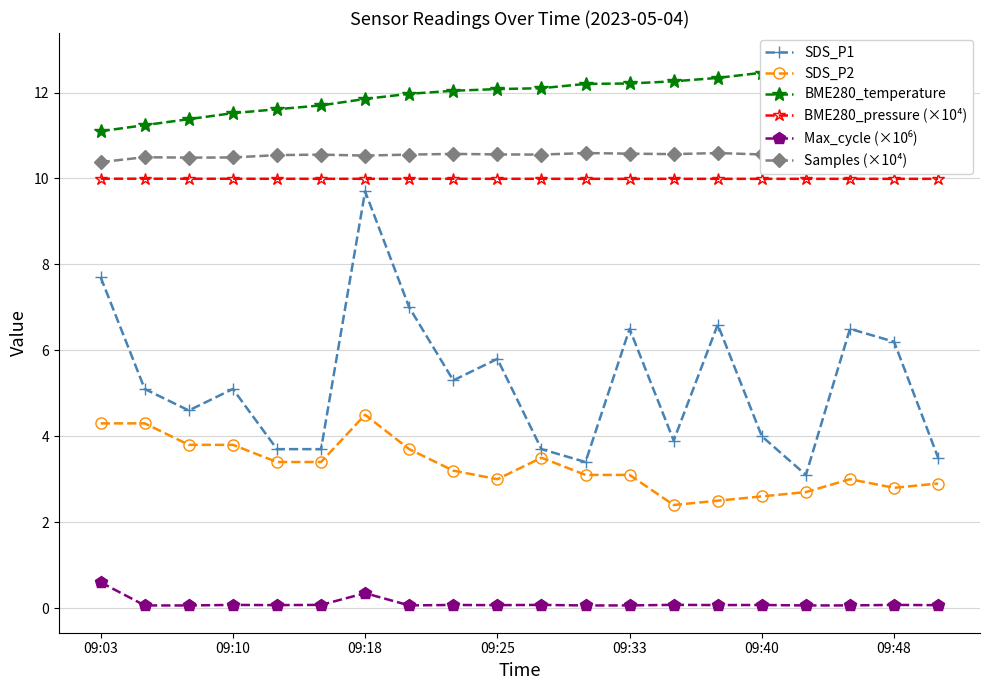

What is the sum of all BME280_temperature values?

240.9